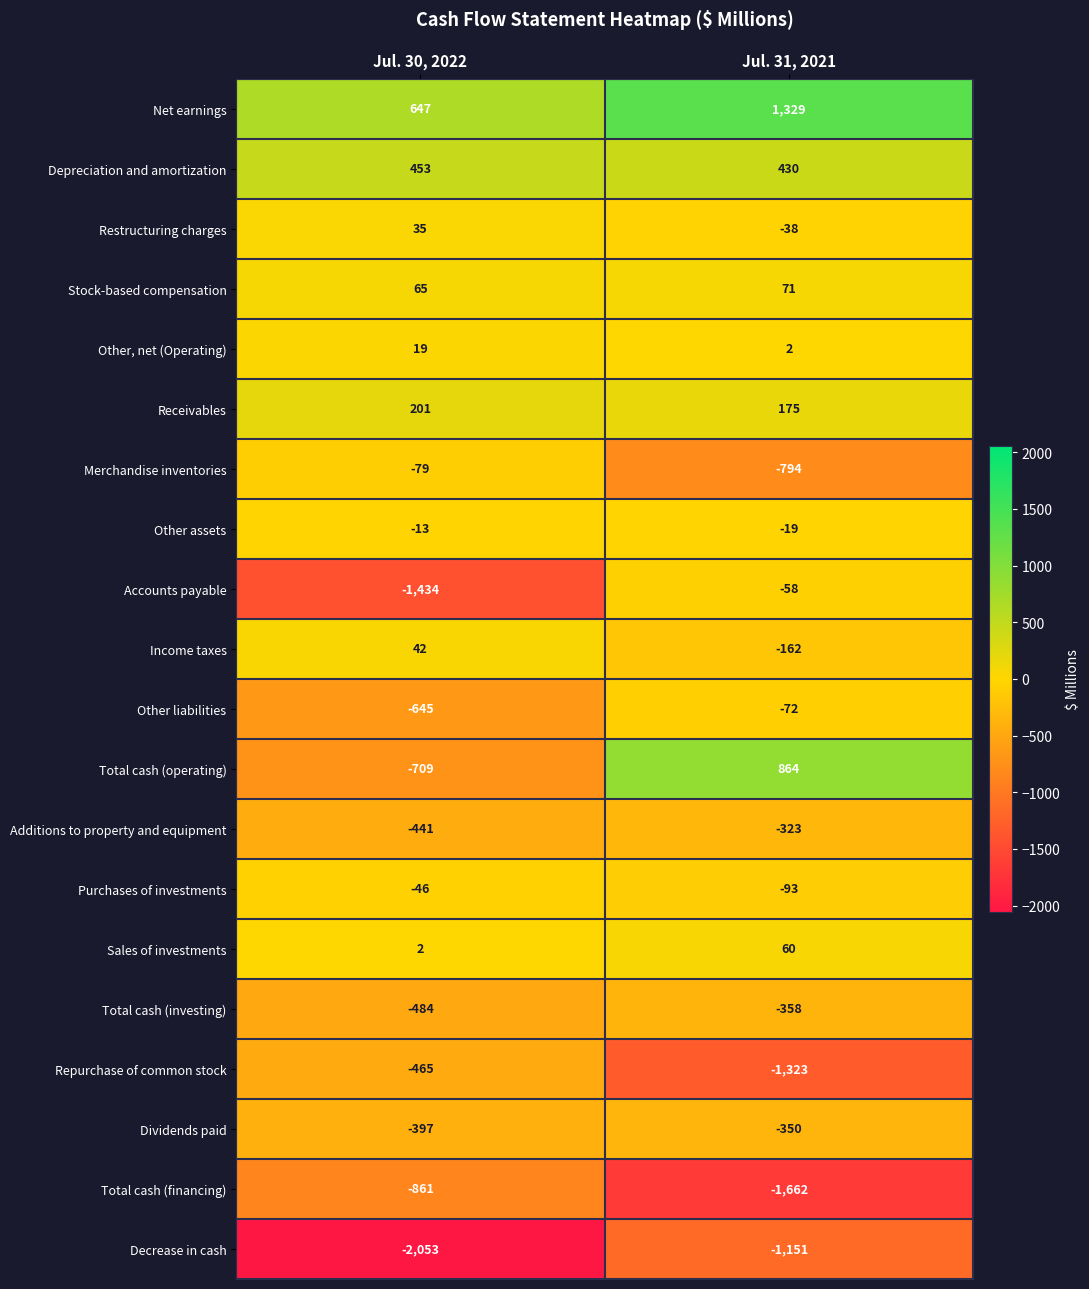

Which series has the widest spread of values?

Total cash (operating)